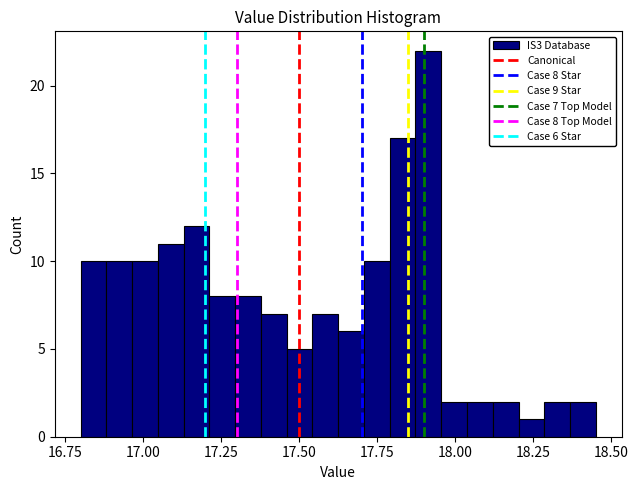

Read against the x-axis, roughly where is the centre of the tallest bar?

17.90